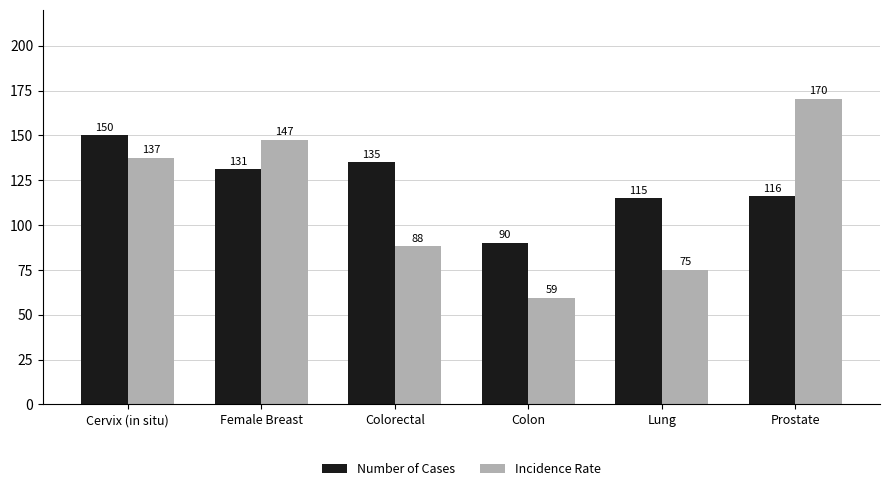

The Incidence Rate series shows 59.6 at Colon. True or false?

True